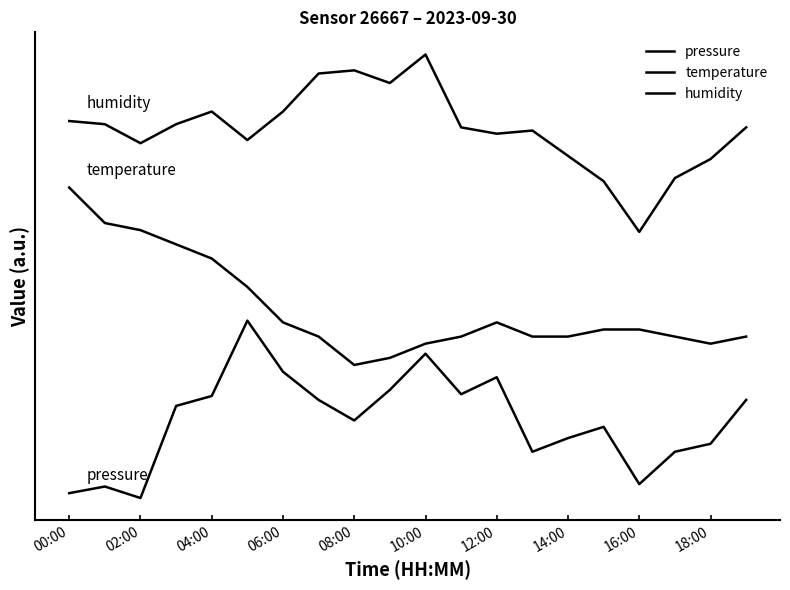

Does the chart have visible grid lines?

No